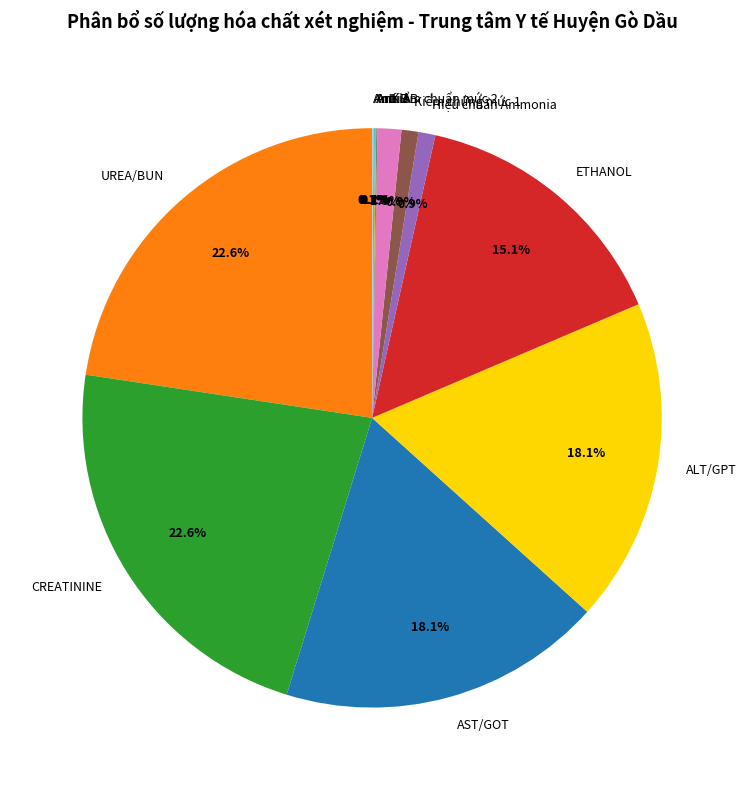

What percentage is NOT represented by CREATININE?

77.4%